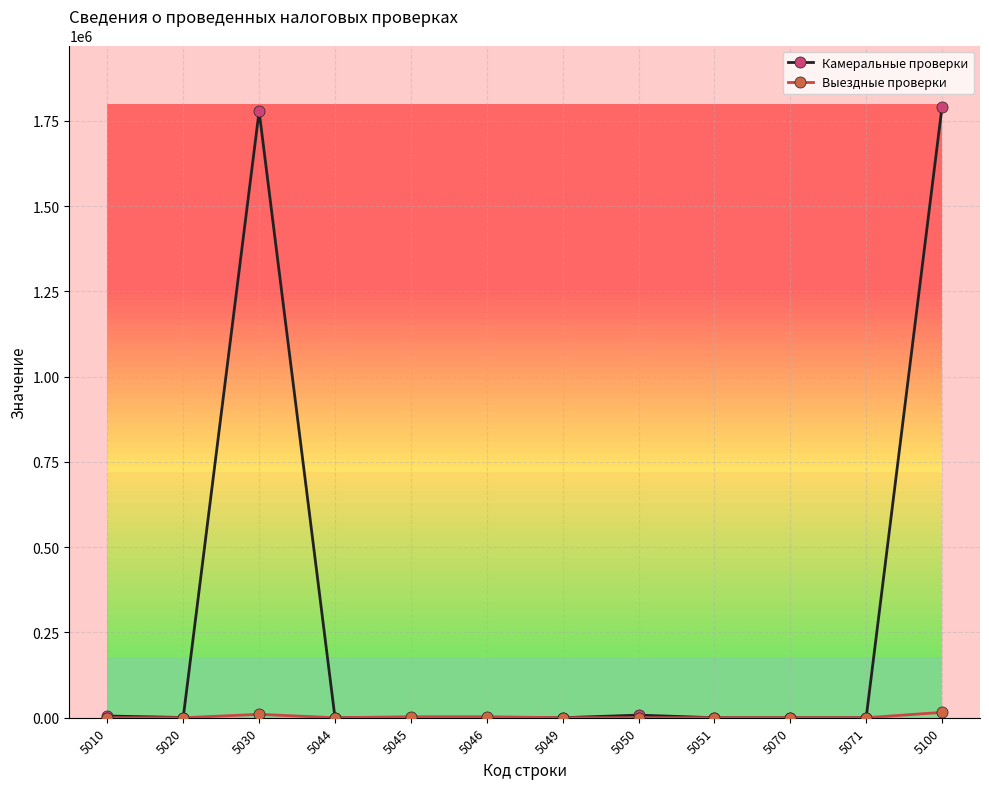

Which series changed the most between 5030 and 5070?

Камеральные проверки